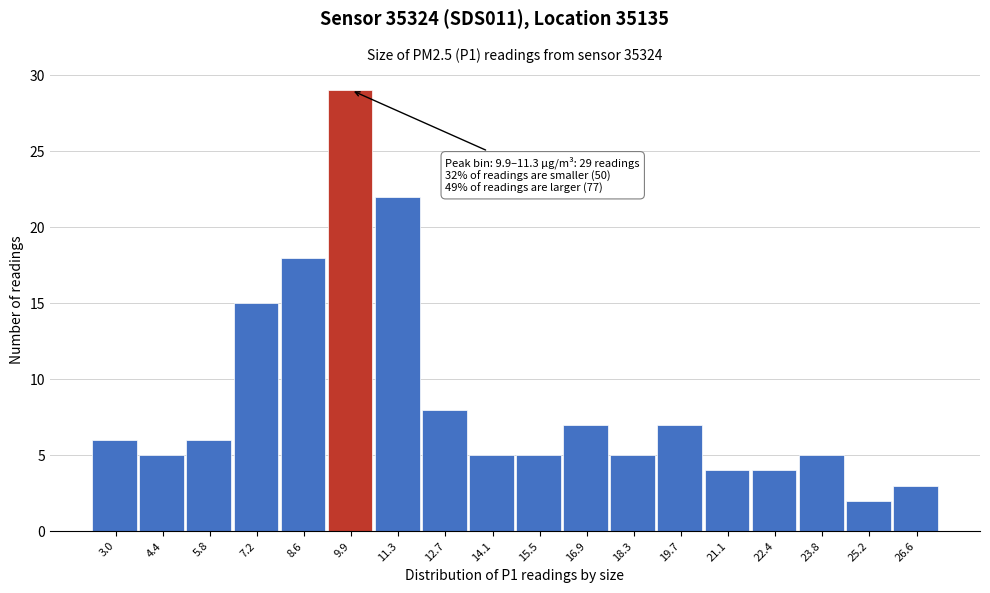

Reading left to right, what are all the values shown in this chart?

3.0=6	4.4=5	5.8=6	7.2=15	8.6=18	9.9=29	11.3=22	12.7=8	14.1=5	15.5=5	16.9=7	18.3=5	19.7=7	21.1=4	22.4=4	23.8=5	25.2=2	26.6=3